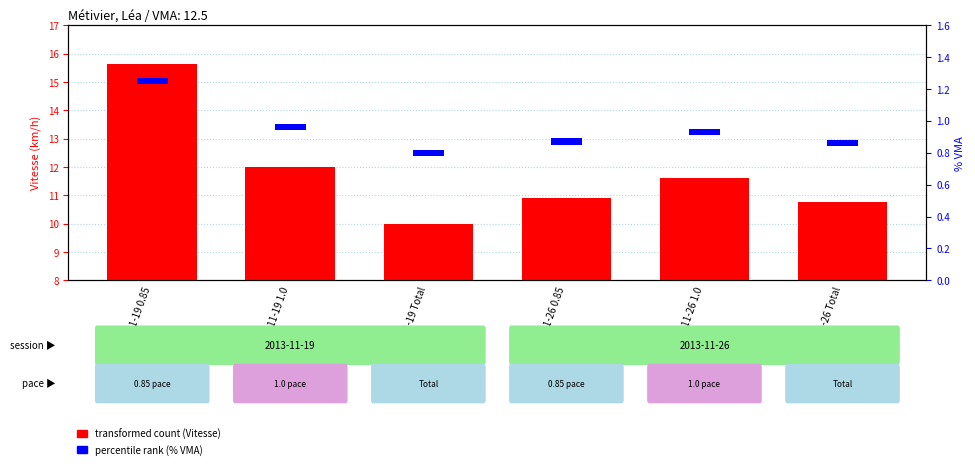

What is the label of the 4th bar from the right?

2013-11-19 Total